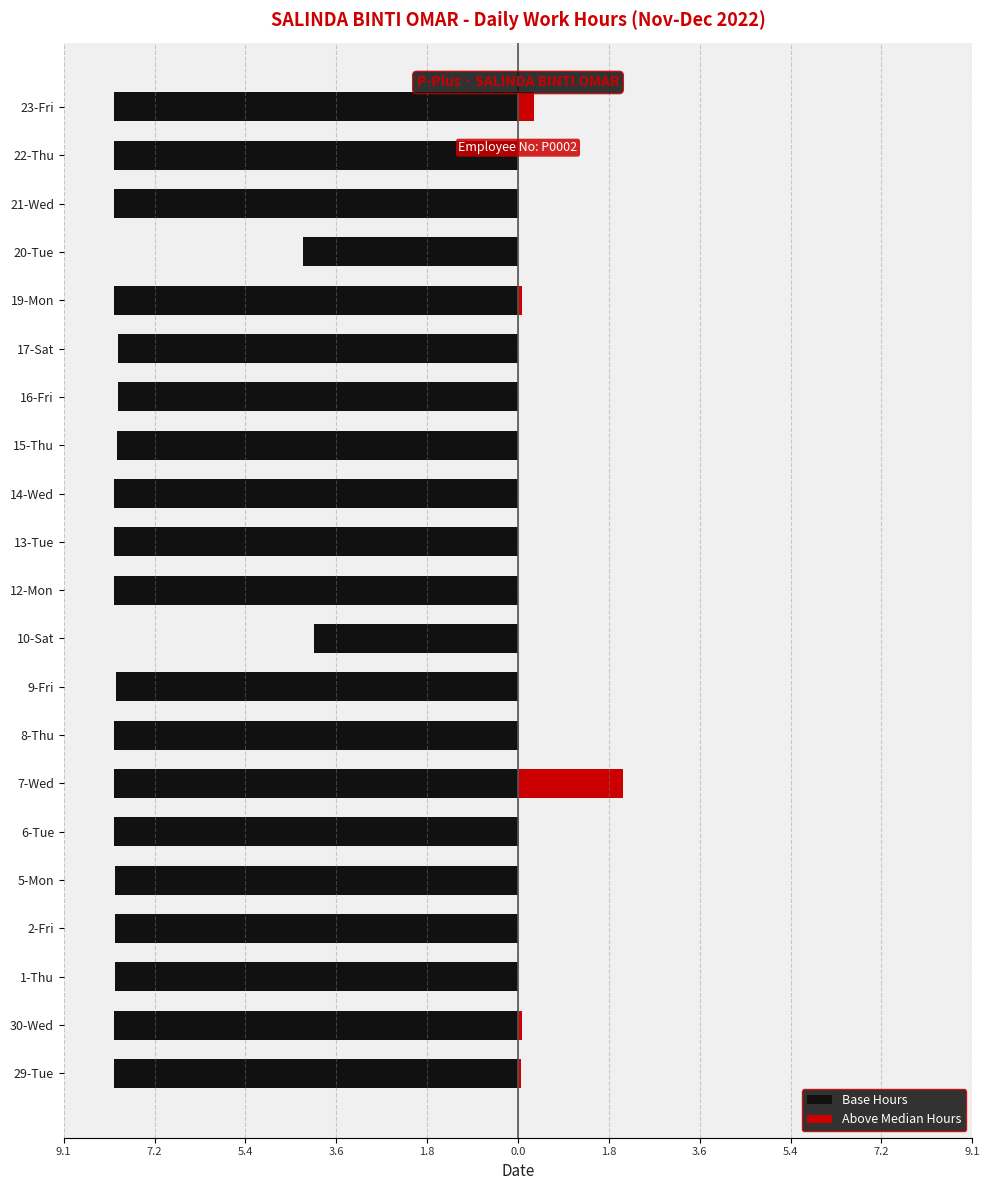

What are all the series names shown in the legend?

Base Hours, Above Median Hours